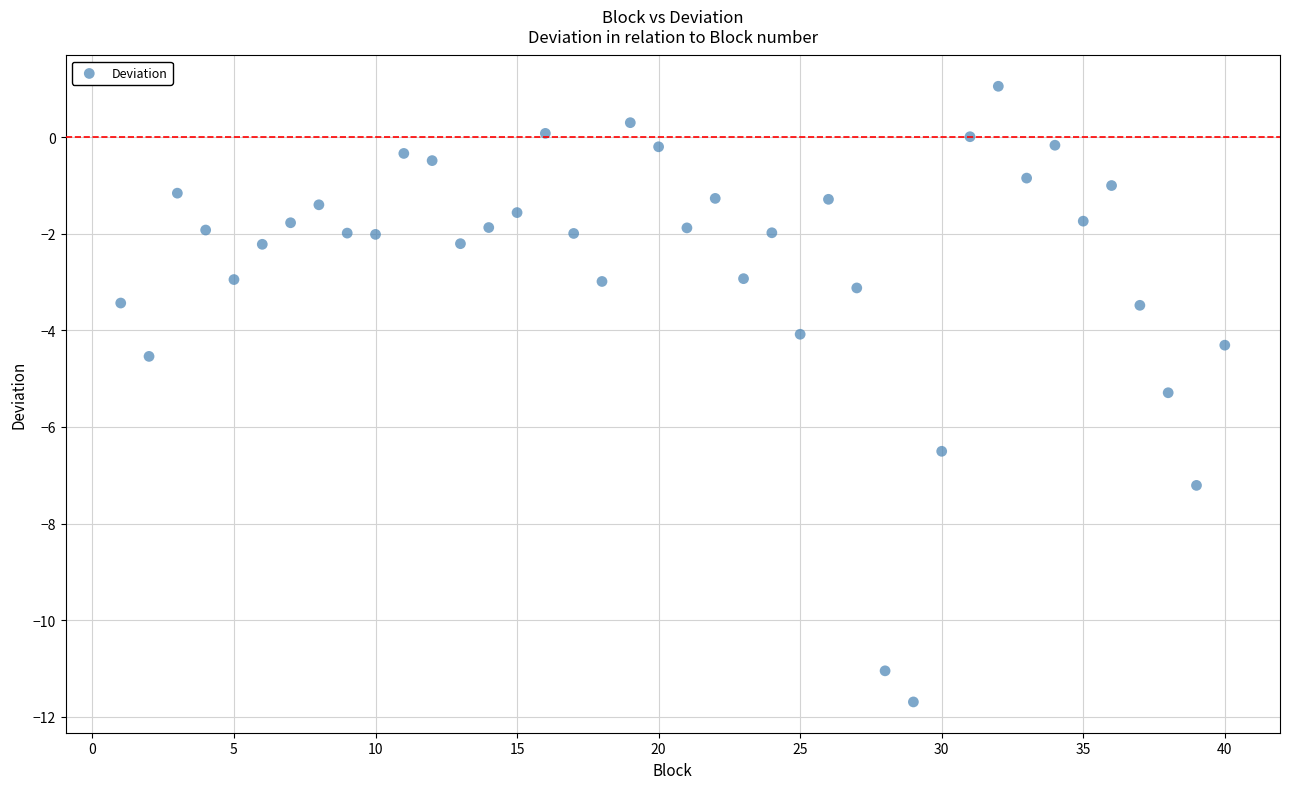

What is the range of Y values (max minus min)?

12.7